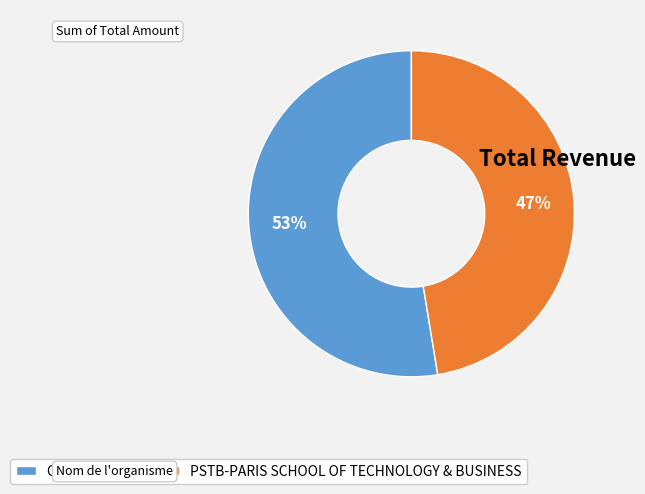

To the nearest percent, what is the average slice percentage?

50%